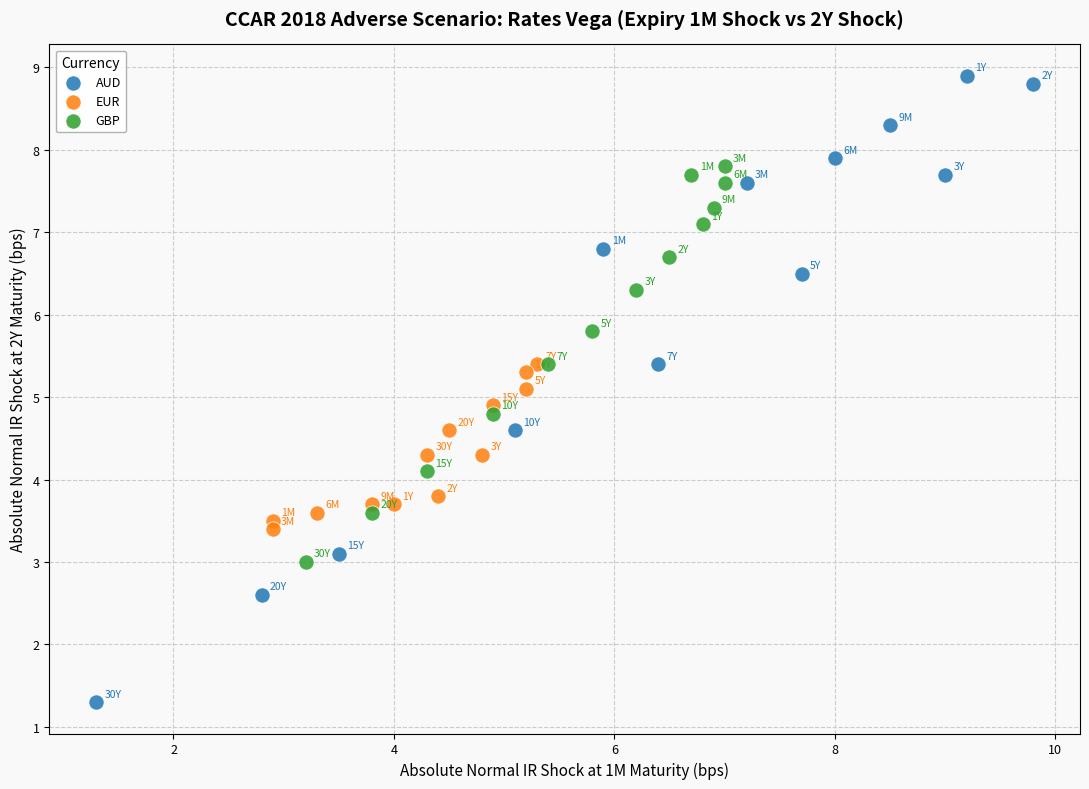

Which series has the largest Y range (max minus min)?

AUD